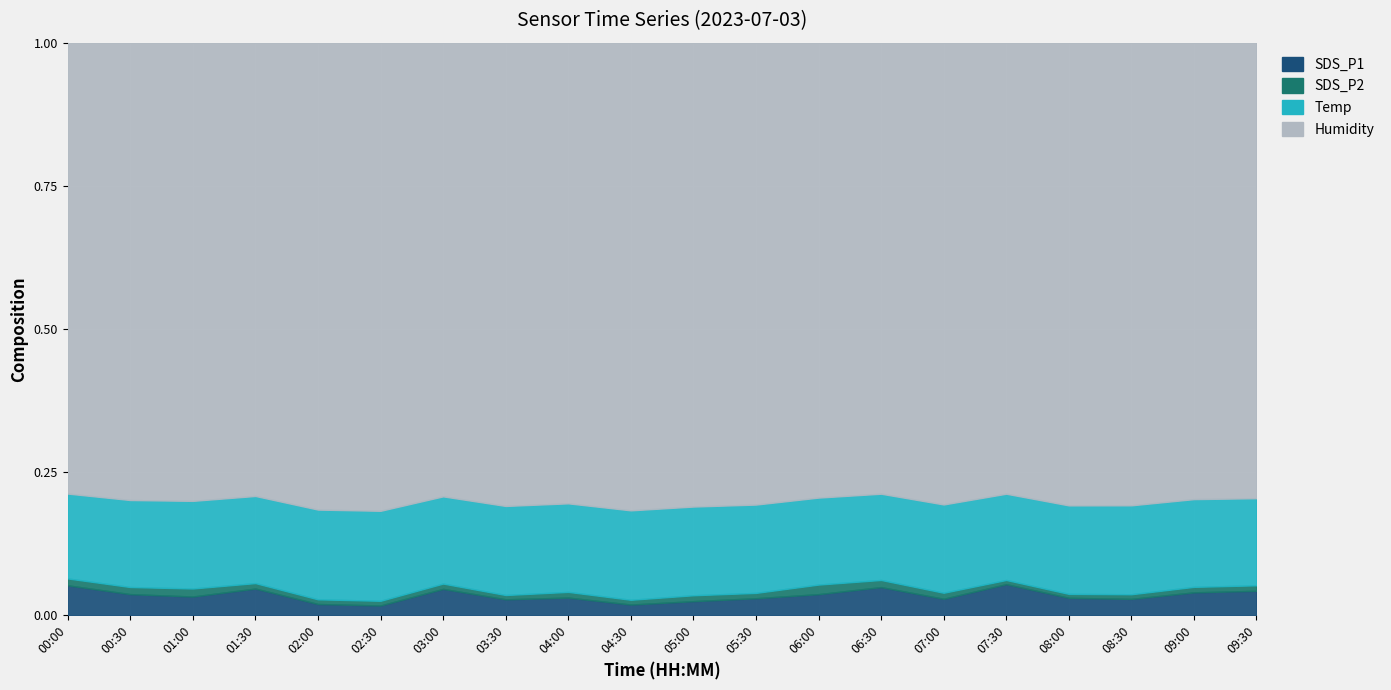

At how many categories does at least one series exceed 71?

20